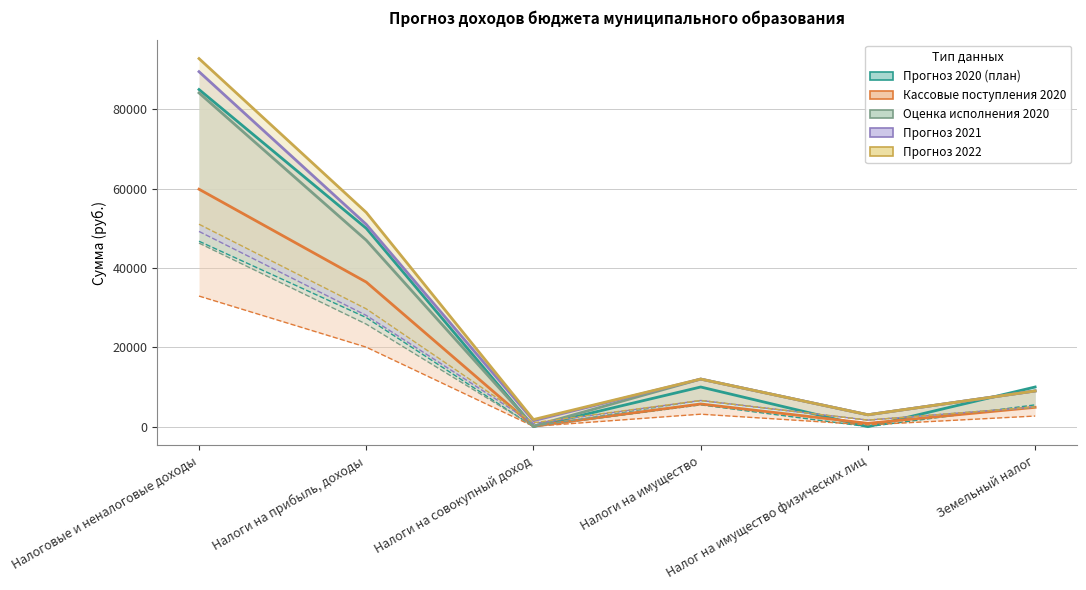

Rank the categories by Кассовые поступления 2020 value from highest to lowest.

Налоговые и неналоговые доходы, Налоги на прибыль, доходы, Налоги на имущество, Земельный налог, Налог на имущество физических лиц, Налоги на совокупный доход